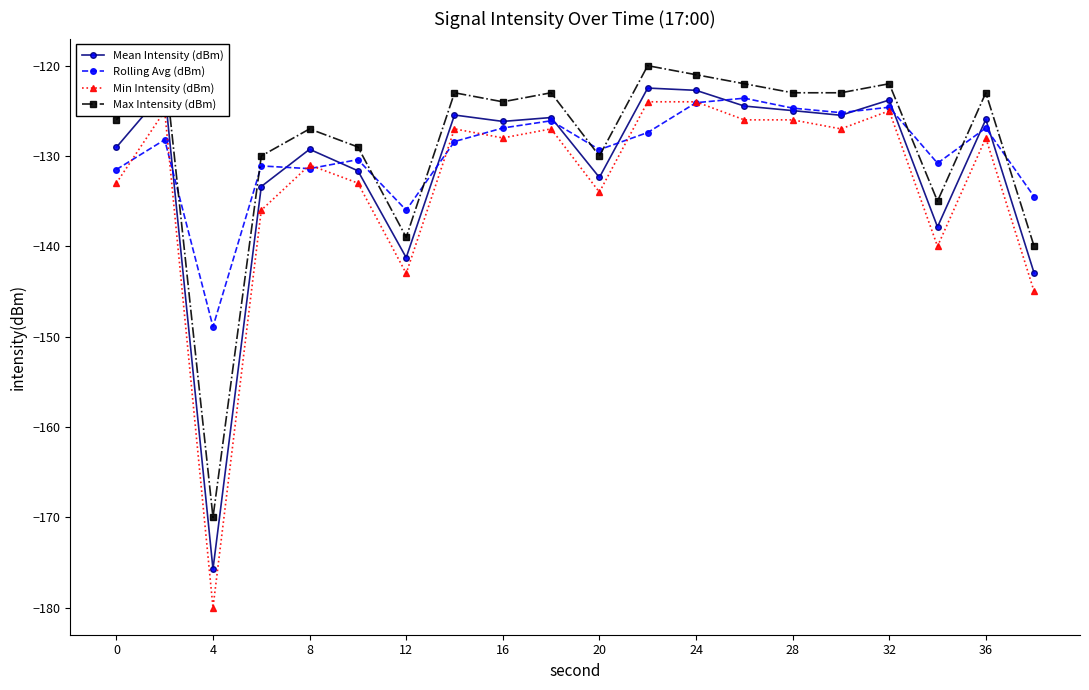

How many values in the Mean Intensity (dBm) series exceed -125?

6